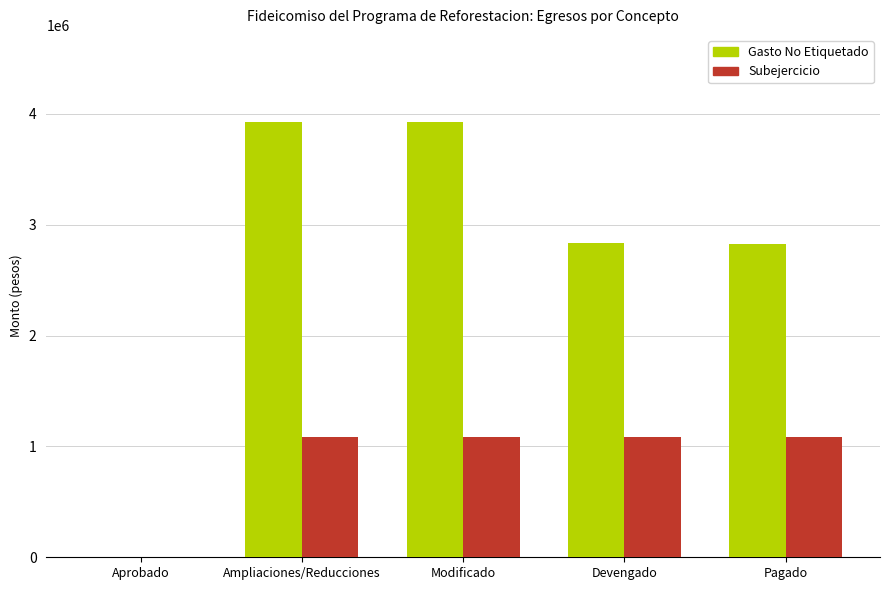

What is the approximate value of Gasto No Etiquetado at Devengado?

2839676.8